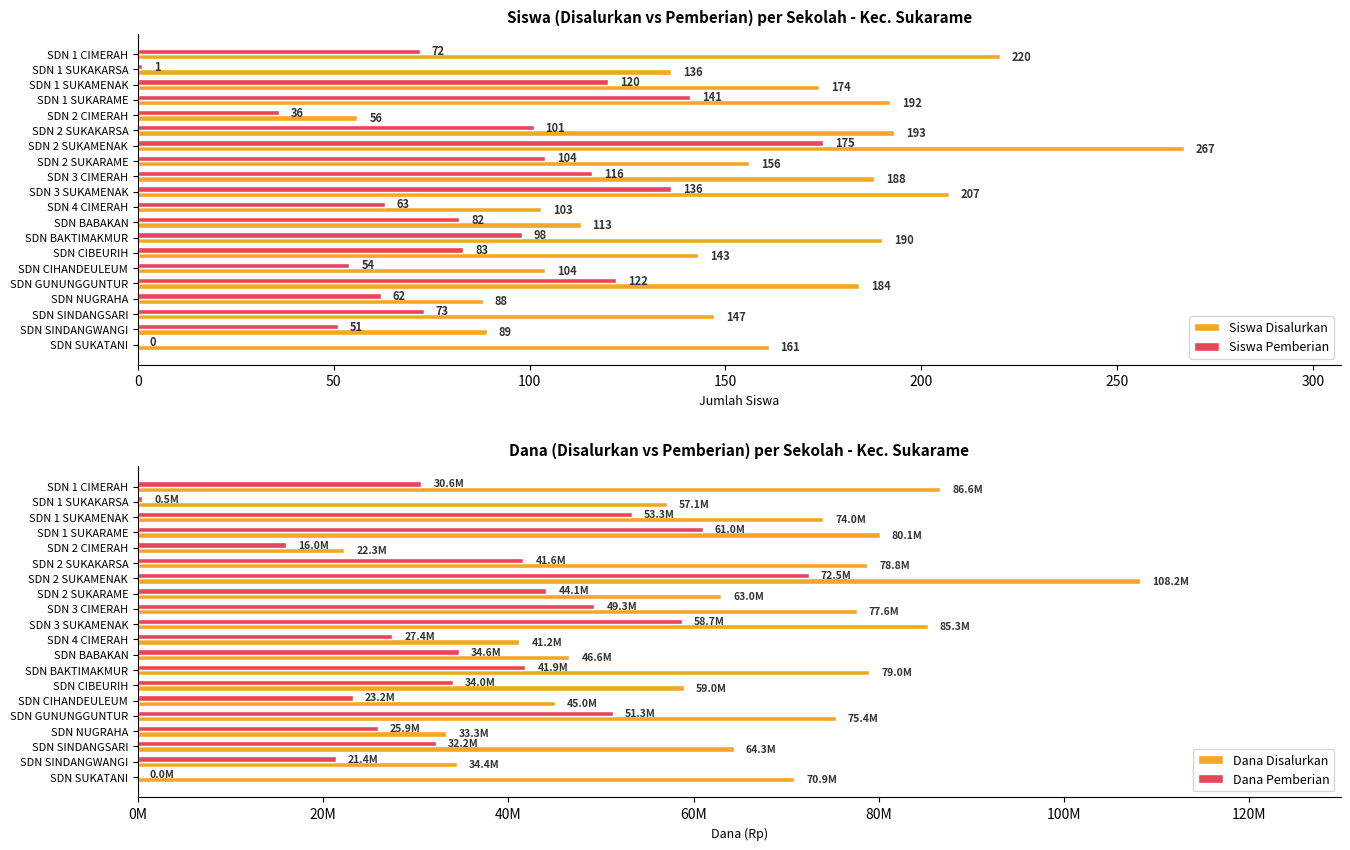

The Siswa Pemberian series shows 51 at SDN SINDANGWANGI. True or false?

True